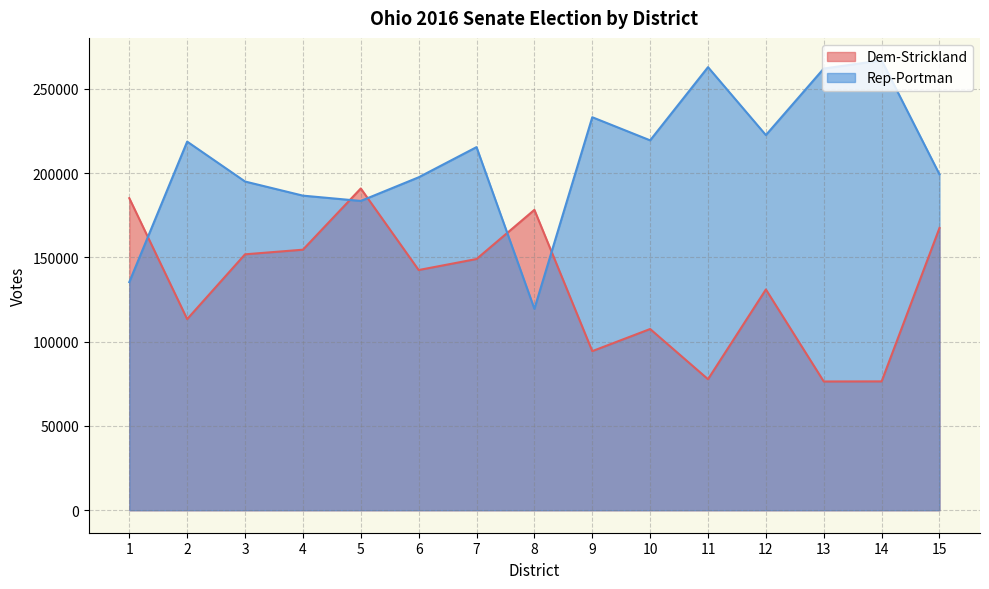

True or false: Dem-Strickland has a value of 39180 at 6.

False